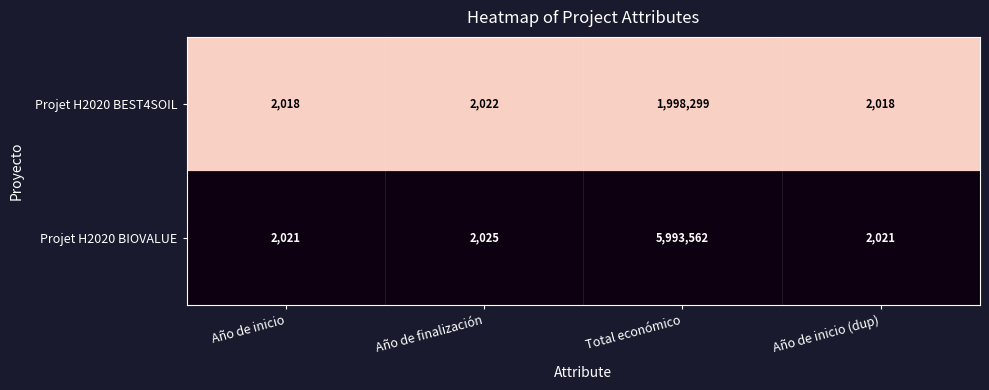

What is the minimum value for Projet H2020 BIOVALUE?

2021